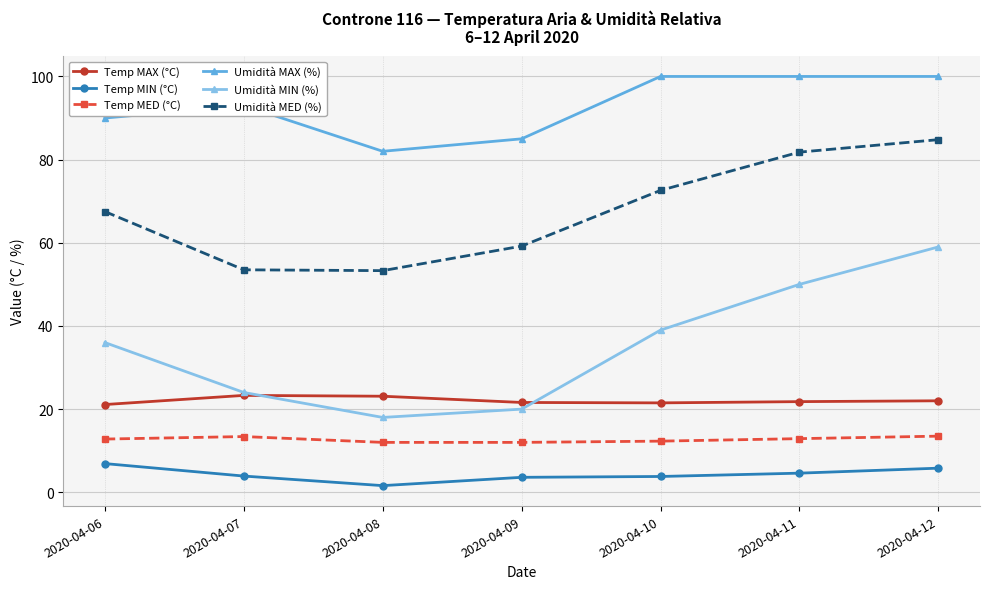

True or false: Umidità MIN (%) and Umidità MED (%) intersect in this chart.

False